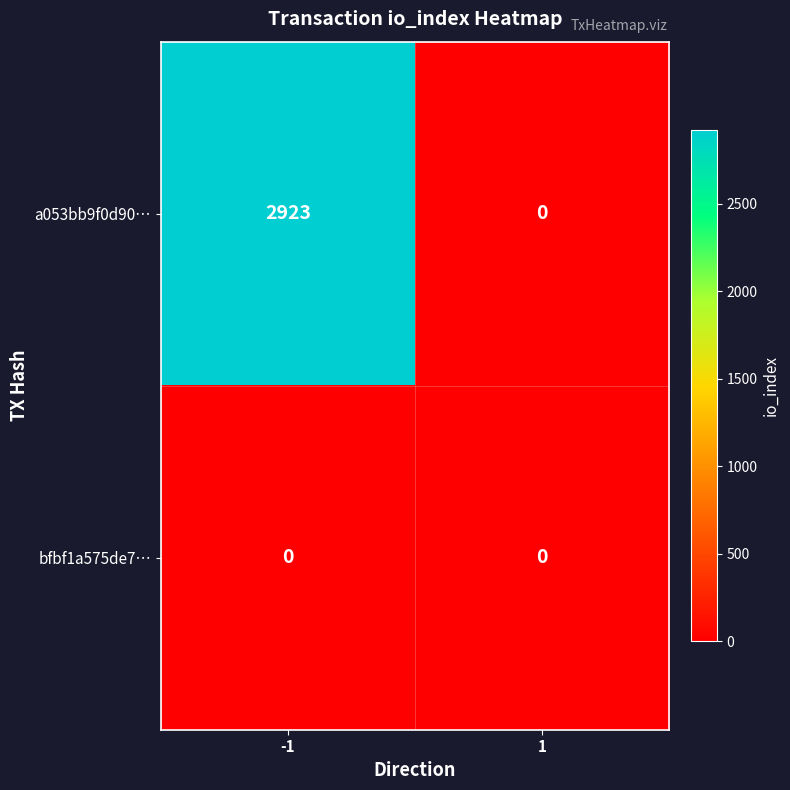

Count the number of categories in the chart.

2